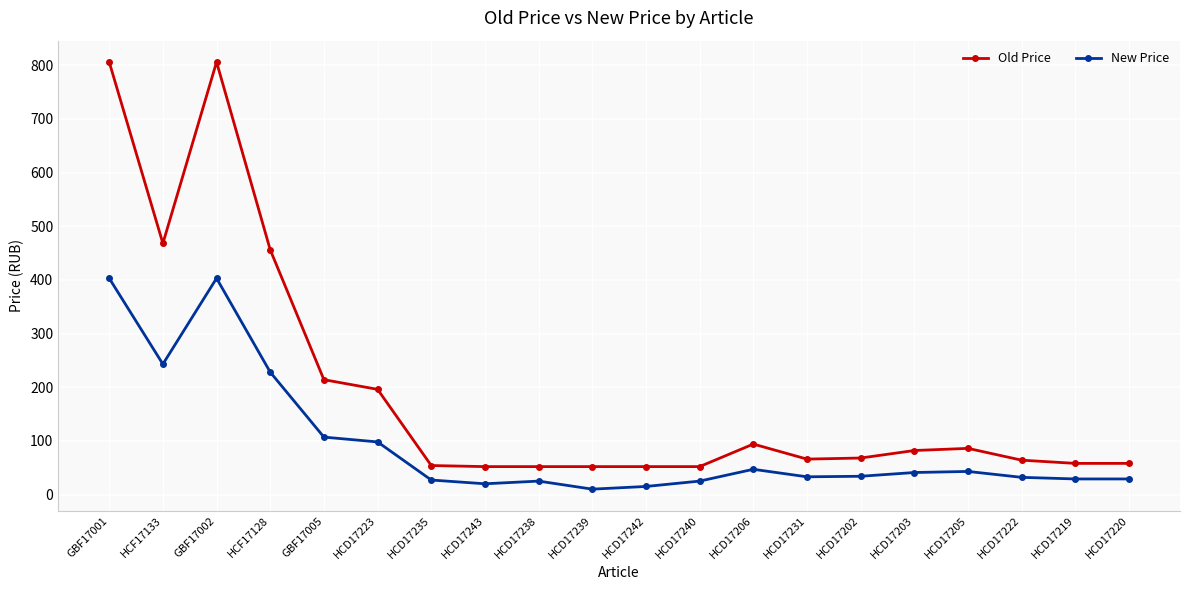

What is the greatest value displayed?

806